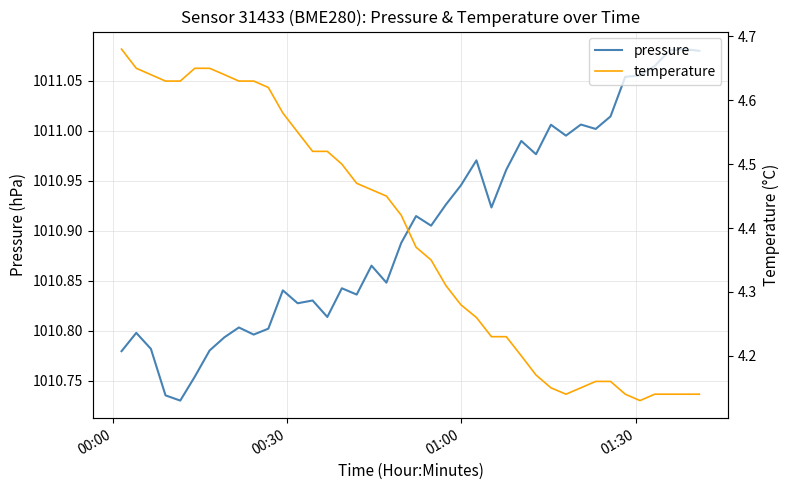

Reading right to left, transcribe all the data shown in this chart.

pressure: 1011.1	1011.1	1011.1	1011.1	1011.1	1011.1	1011.0	1011.0	1011.0	1011.0	1011.0	1011.0	1011.0	1011.0	1010.9	1011.0	1010.9	1010.9	1010.9	1010.9	1010.9	1010.8	1010.9	1010.8	1010.8	1010.8	1010.8	1010.8	1010.8	1010.8	1010.8	1010.8	1010.8	1010.8	1010.8	1010.7	1010.7	1010.8	1010.8	1010.8
temperature: 4.1	4.1	4.1	4.1	4.1	4.1	4.2	4.2	4.2	4.1	4.2	4.2	4.2	4.2	4.2	4.3	4.3	4.3	4.3	4.4	4.4	4.5	4.5	4.5	4.5	4.5	4.5	4.5	4.6	4.6	4.6	4.6	4.6	4.7	4.7	4.6	4.6	4.6	4.7	4.7